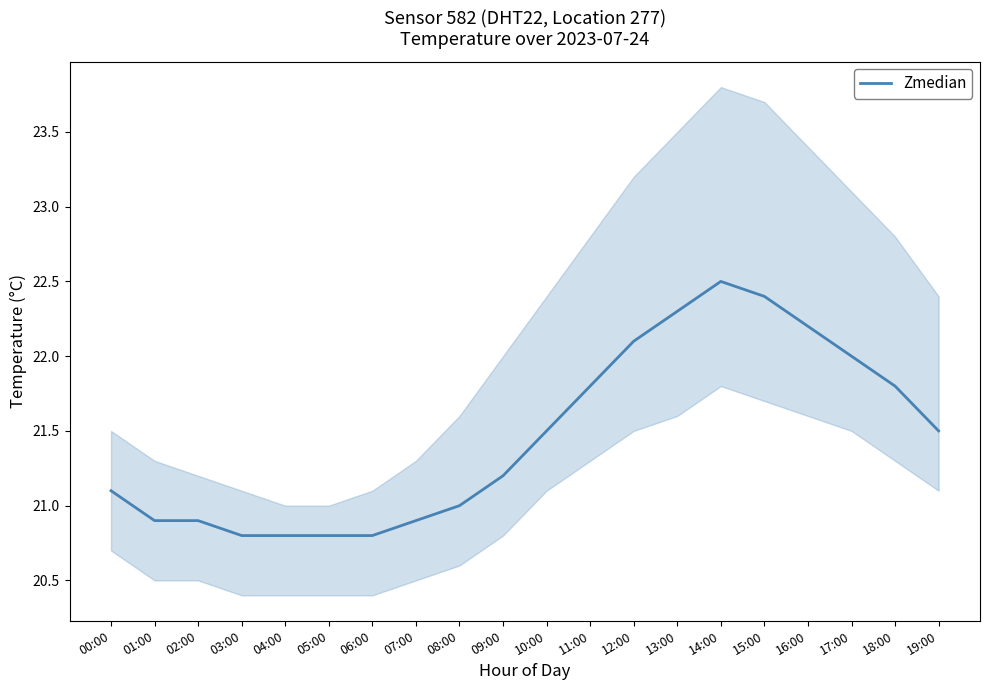

Reading right to left, list all the values displayed in this chart.

21.5	21.8	22.0	22.2	22.4	22.5	22.3	22.1	21.8	21.5	21.2	21.0	20.9	20.8	20.8	20.8	20.8	20.9	20.9	21.1